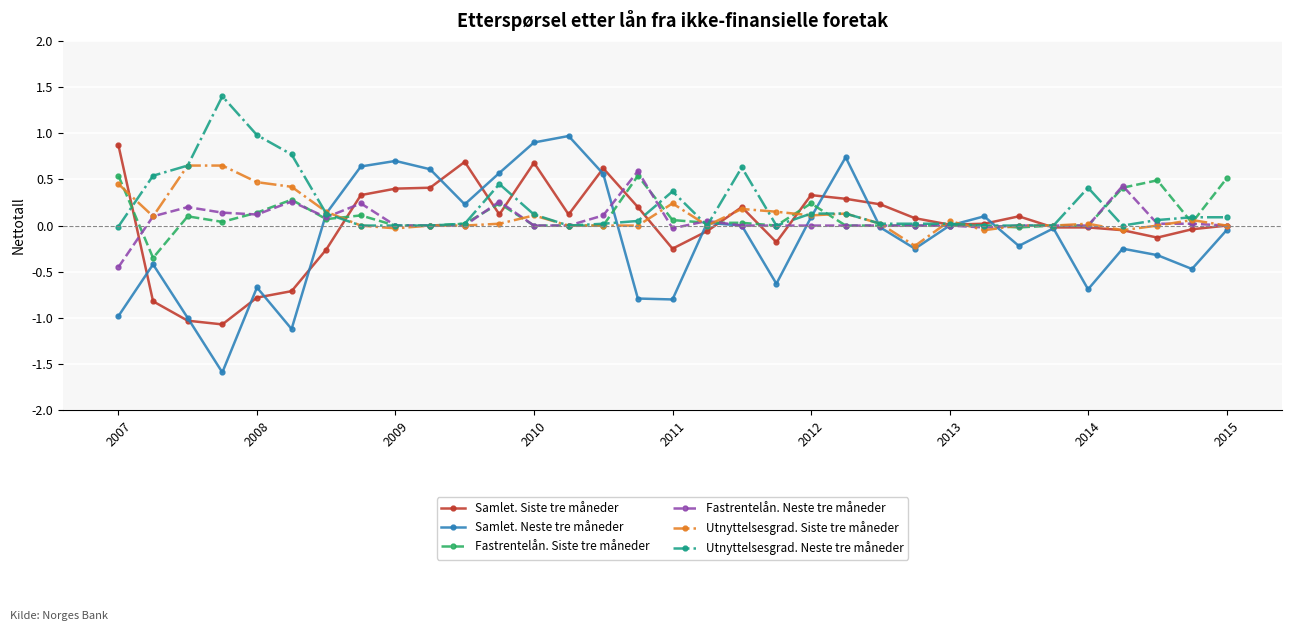

Which series has the widest spread of values?

Samlet. Neste tre måneder